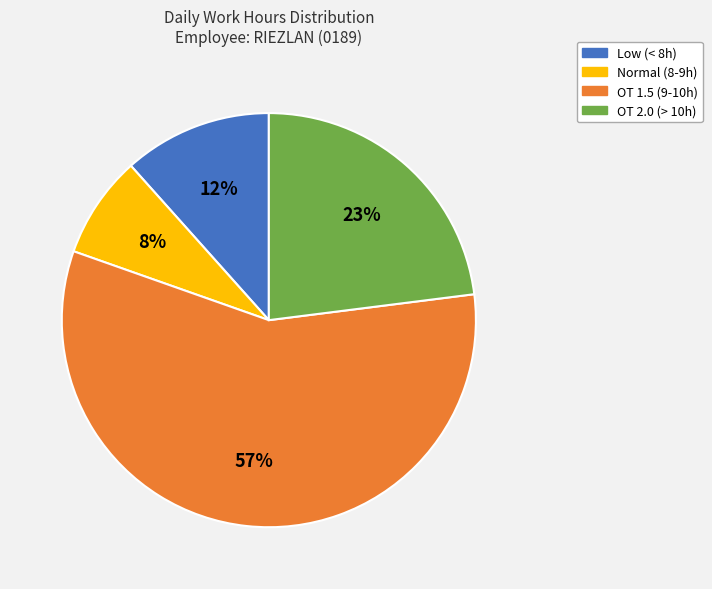

Between Normal (8-9h) and Low (< 8h), which is larger?

Low (< 8h)